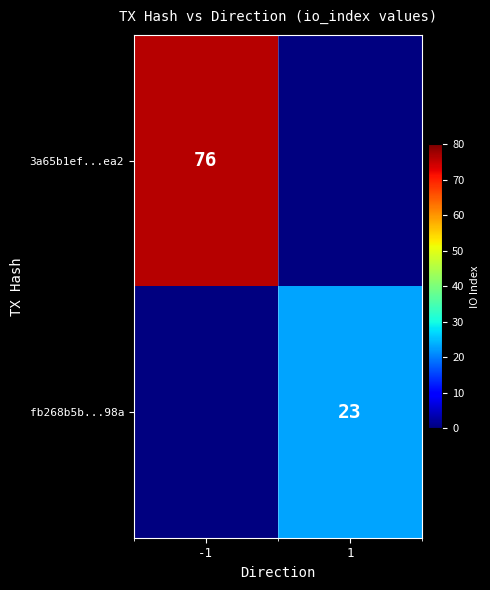

Is the value of fb268b5b...98a at 1 greater than the value of 3a65b1ef...ea2 at -1?

No